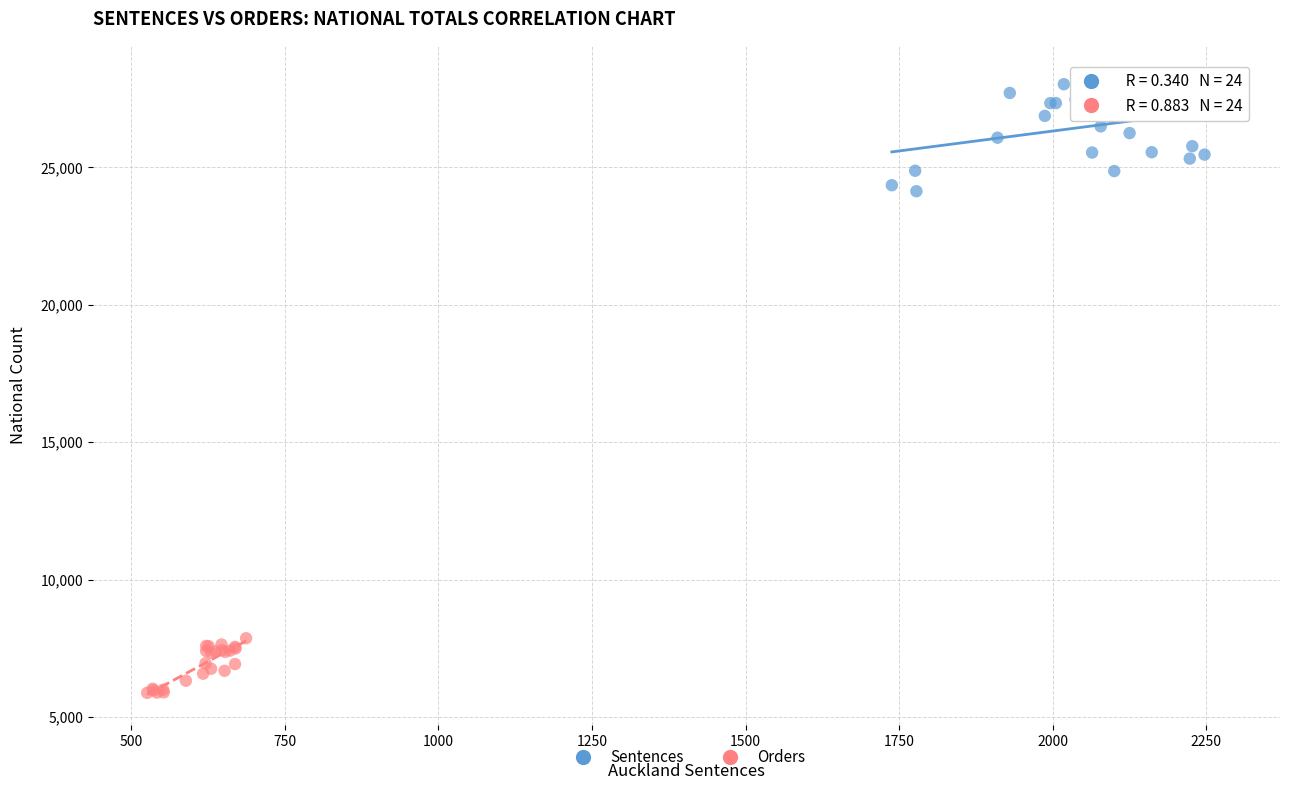

Which series has the widest spread of Y values?

Sentences